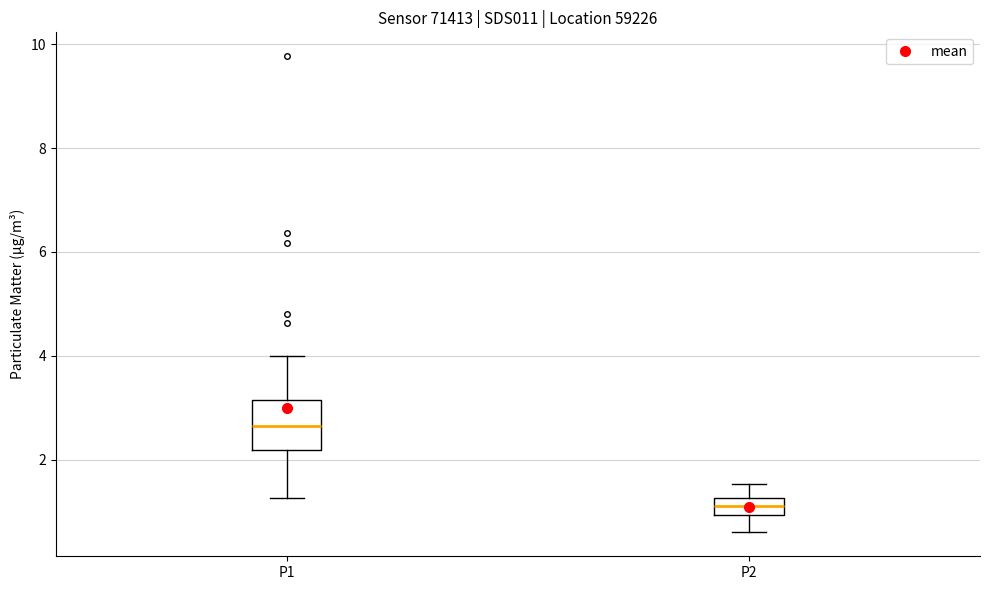

Reading left to right, read every box against the y-axis: the position of its median line, the range the box covers, and the ends of its whiskers. The values are not printed on the chart, so give them approximately, as read against the axis.

P1: median 2.6, box 2.2 to 3.2, whiskers 1.2 to 4.0
P2: median 1.2 (inside the box), box 1.0 to 1.2, whiskers 0.6 to 1.6